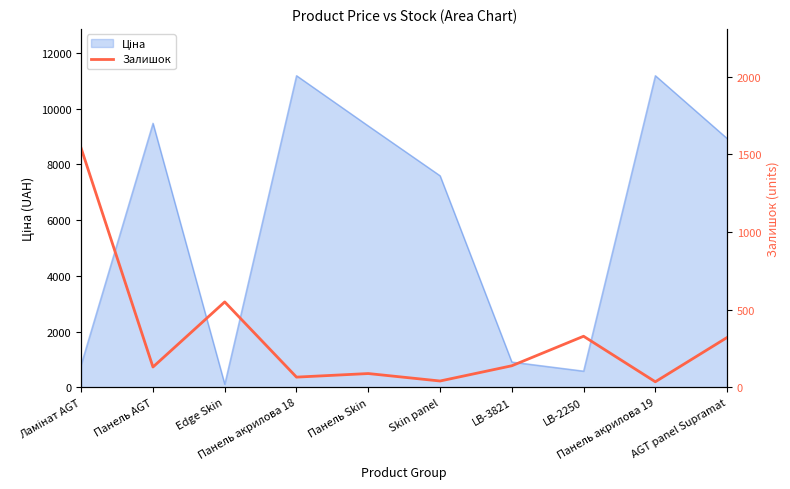

True or false: the data has more than 0 interior local peaks.

True